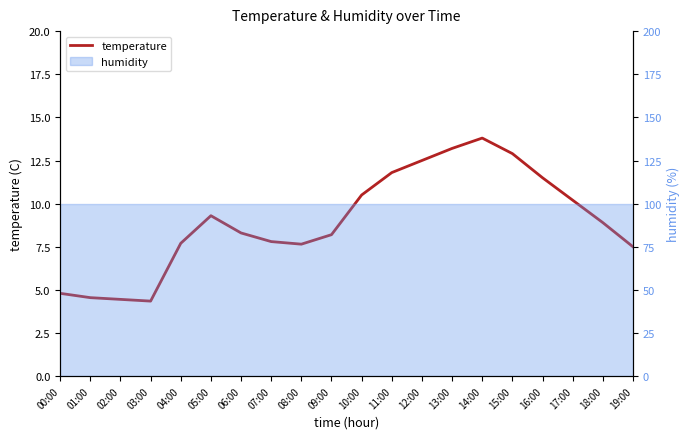

What is the sum of all values?

179.9